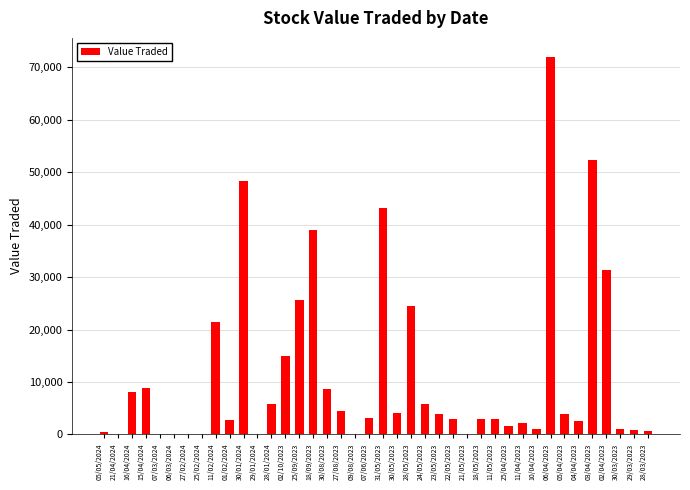

The chart shows a value of 1020 at 10/04/2023. True or false?

True